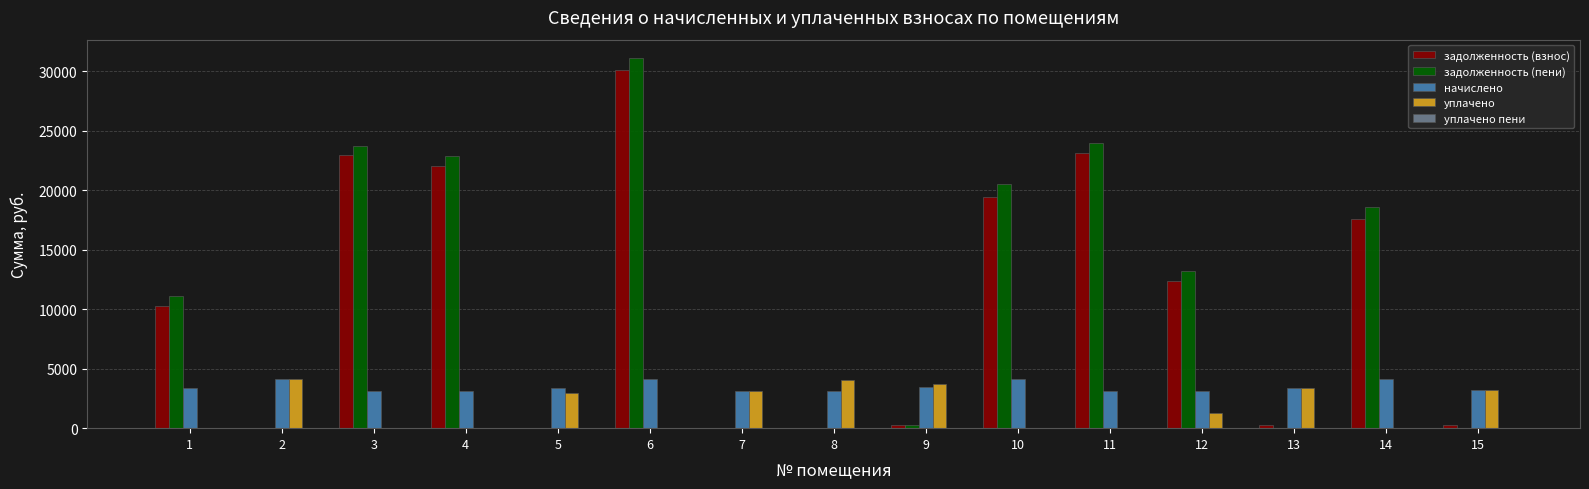

How many categories are shown in the chart?

15